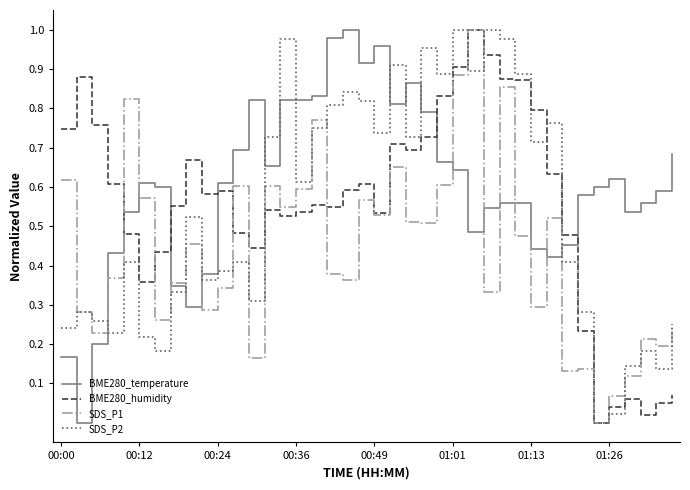

Which series has the largest total across all categories?

BME280_temperature